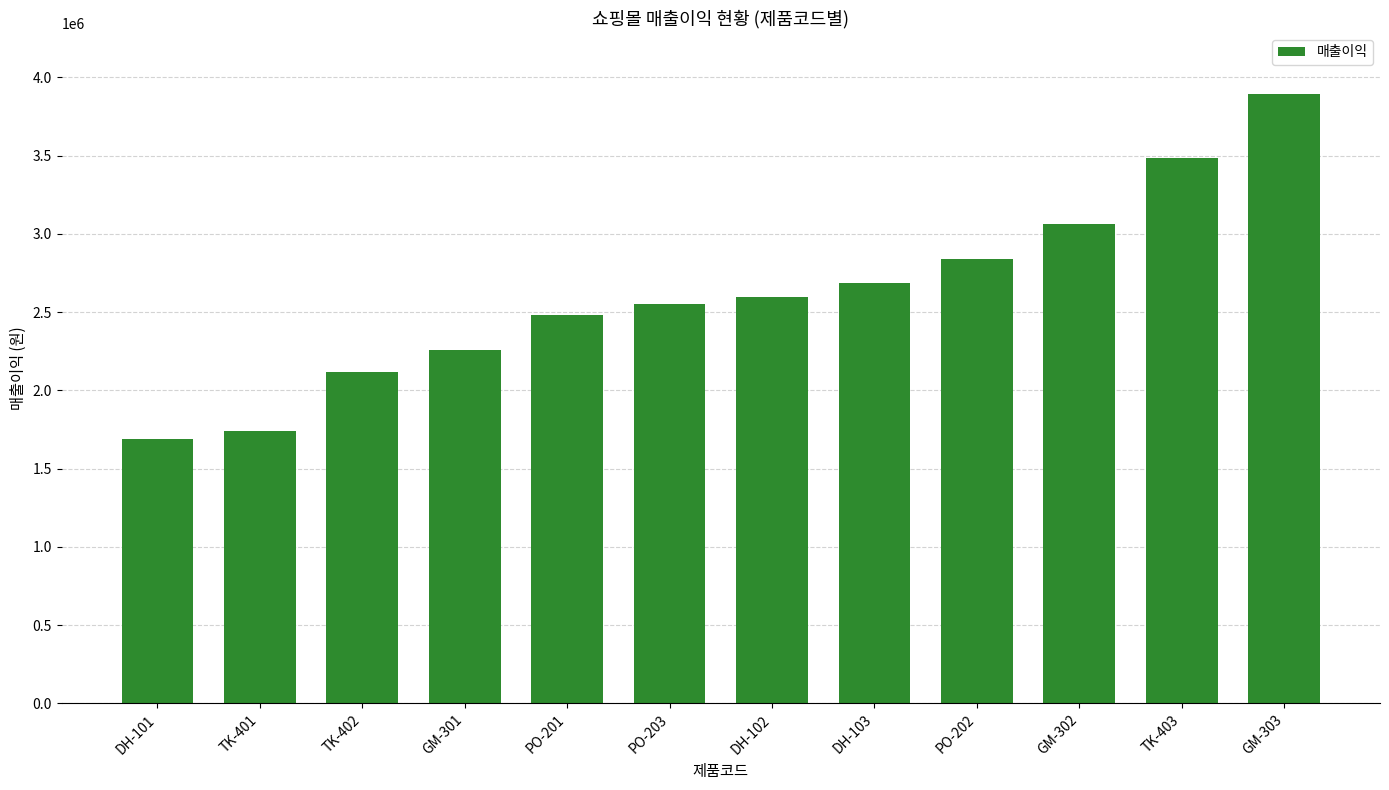

True or false: the data shows 986124 at DH-101.

False